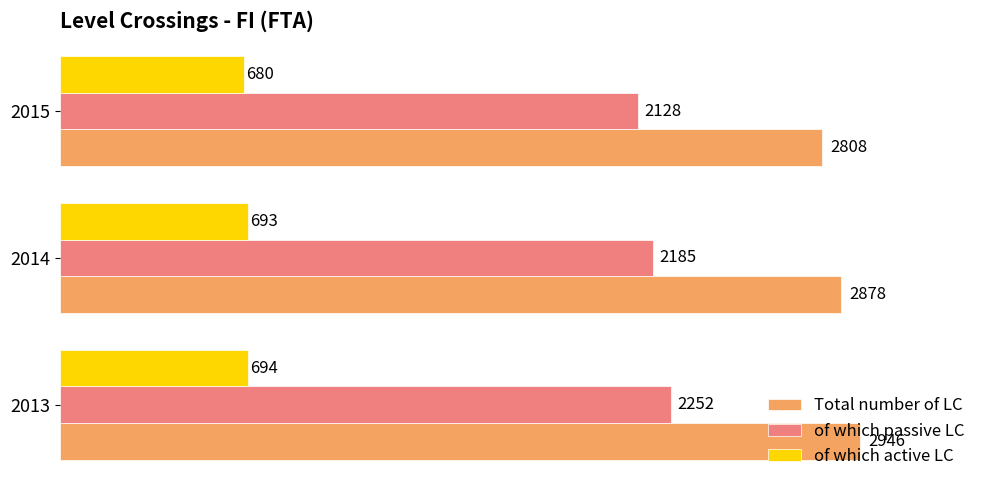

What is the difference between the maximum and minimum values in the Total number of LC series?

138